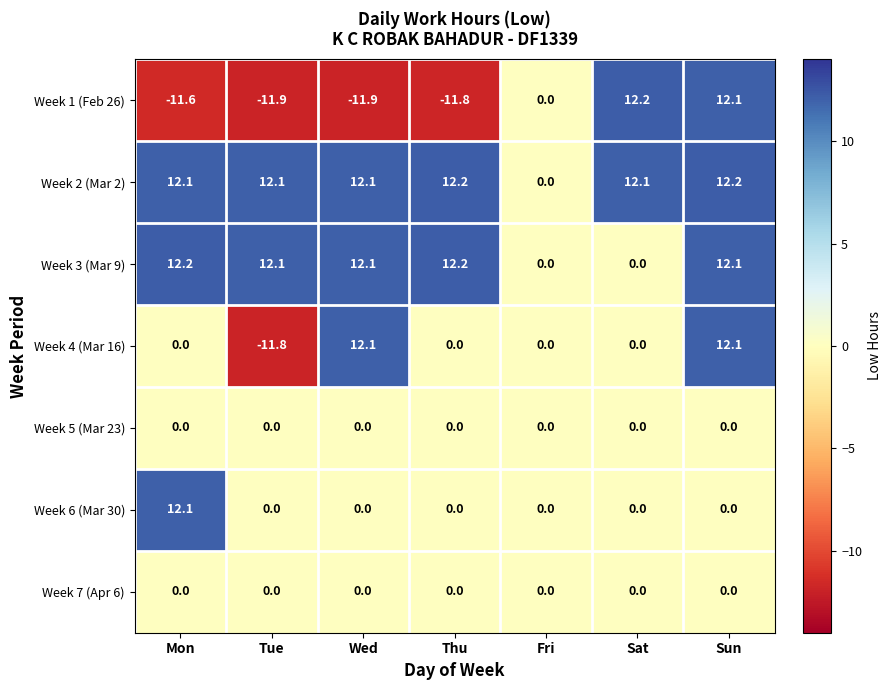

Which series changed the most between Thu and Sun?

Week 1 (Feb 26)